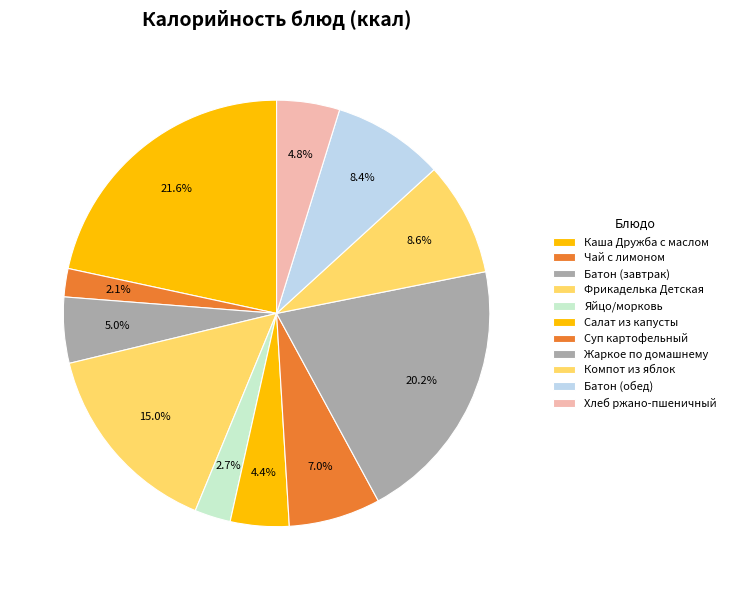

Rank the categories by value from lowest to highest.

Чай с лимоном, Яйцо/морковь, Салат из капусты, Хлеб ржано-пшеничный, Батон (завтрак), Суп картофельный, Батон (обед), Компот из яблок, Фрикаделька Детская, Жаркое по домашнему, Каша Дружба с маслом